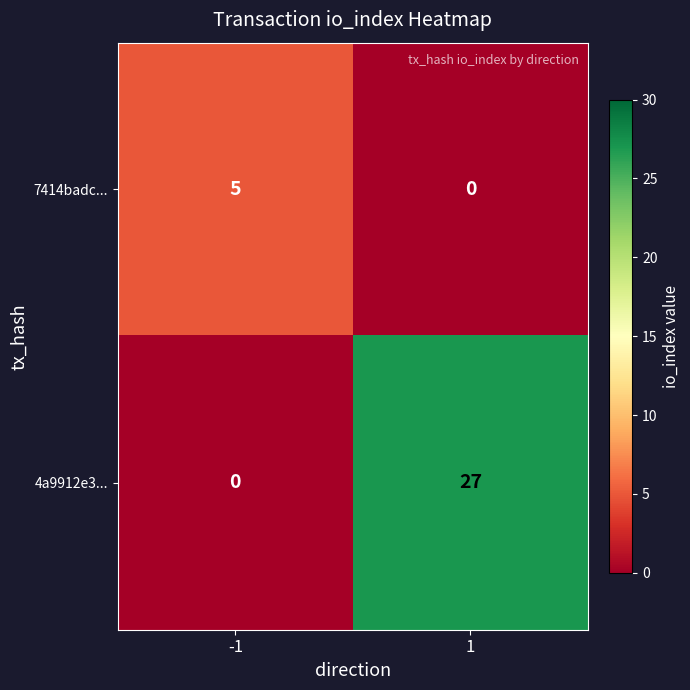

Reading left to right, transcribe all the data shown in this chart.

7414badc...: -1=5	1=0
4a9912e3...: -1=0	1=27